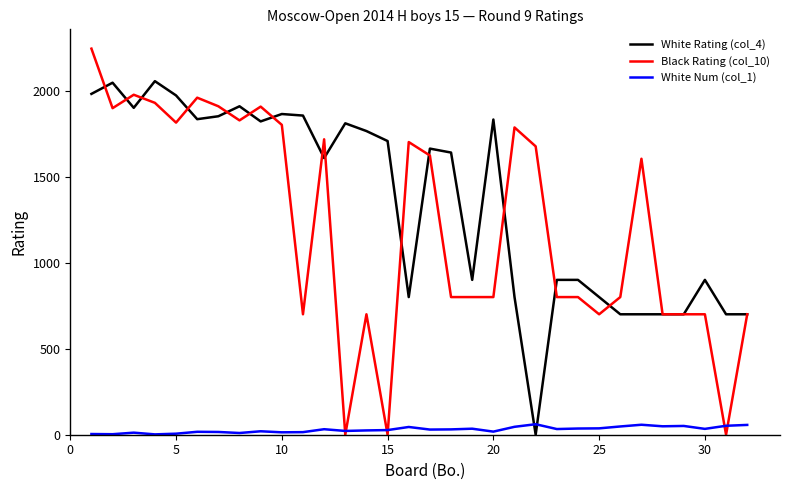

Count the number of data series in this chart.

3